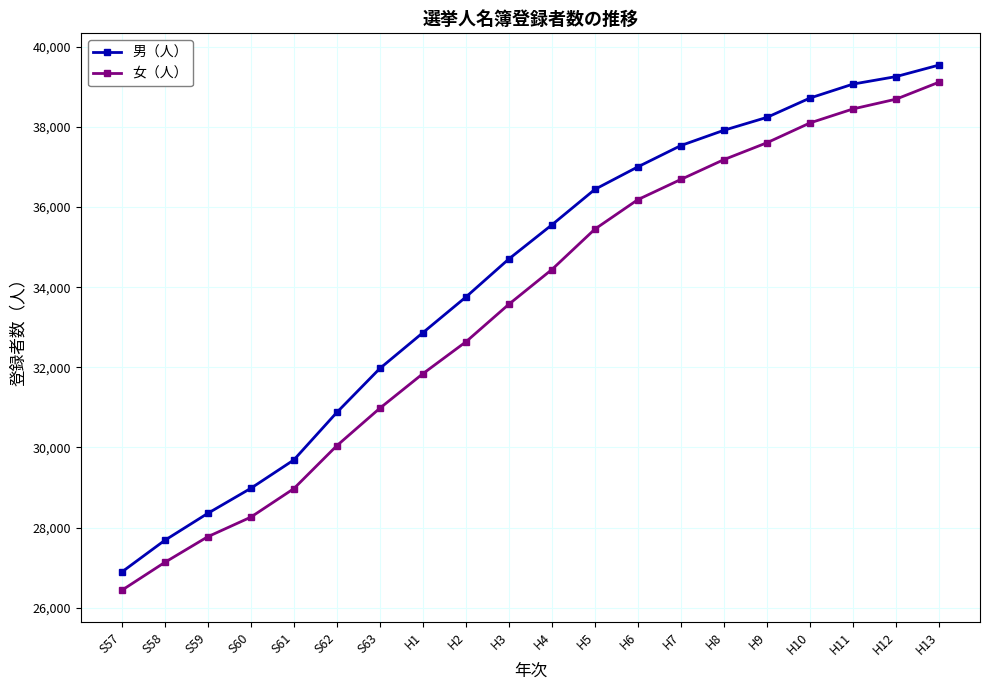

Does the chart display data point markers on the line(s)?

Yes